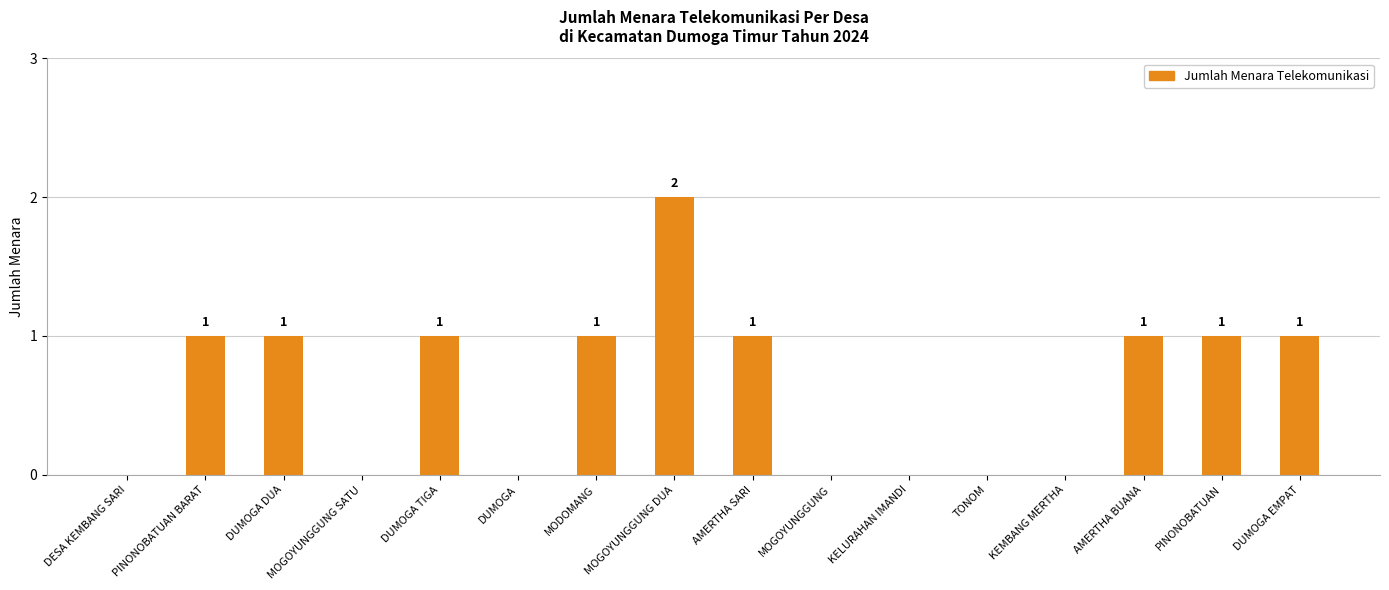

Is it true that the value at AMERTHA BUANA is 1?

True